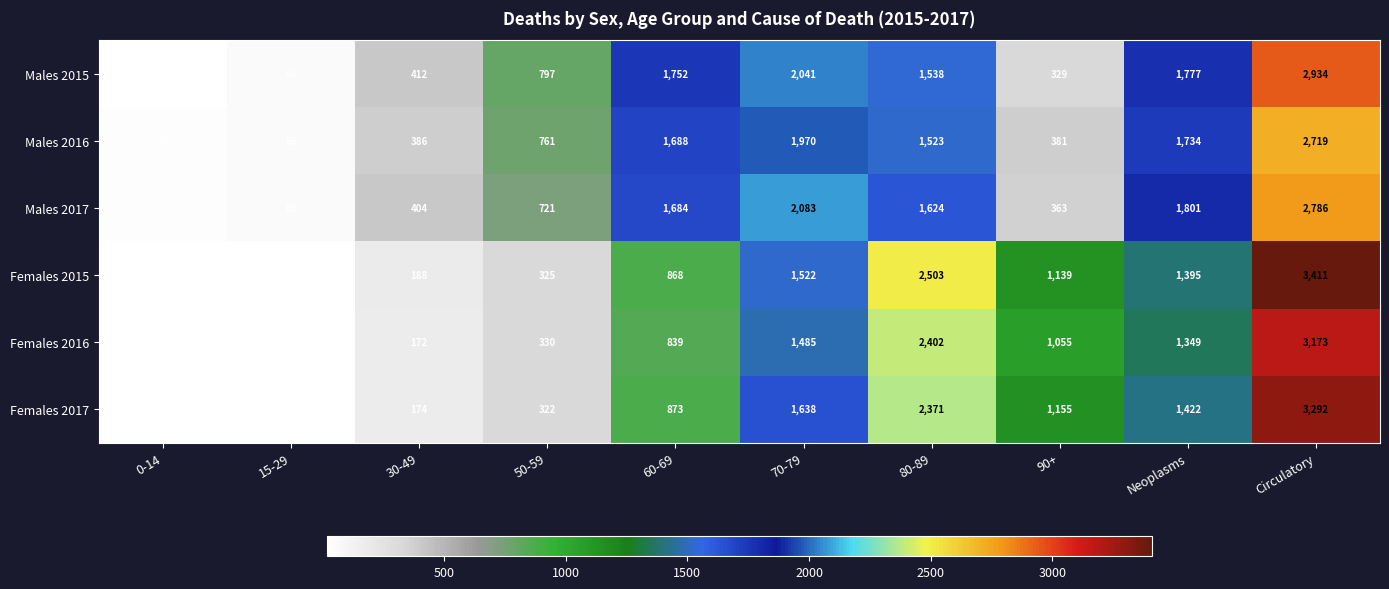

Which series changed the most between 60-69 and Circulatory?

Females 2015